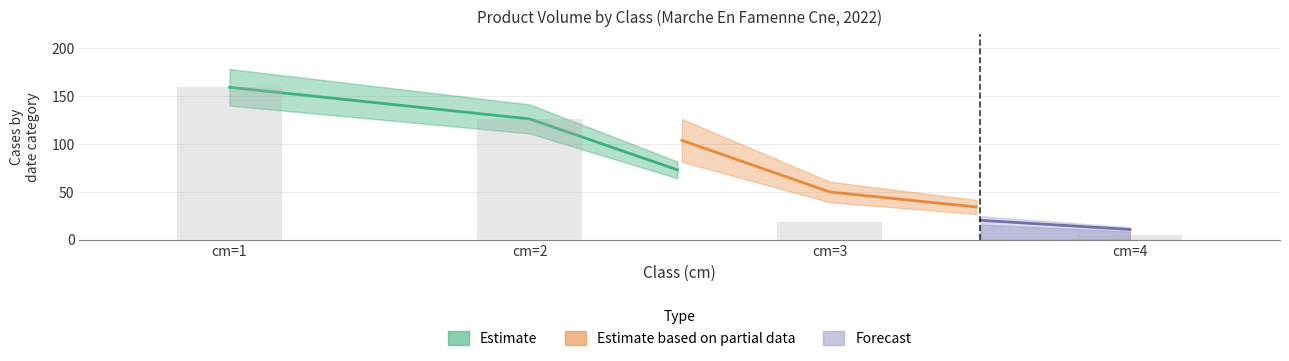

Does the chart contain any negative values?

No